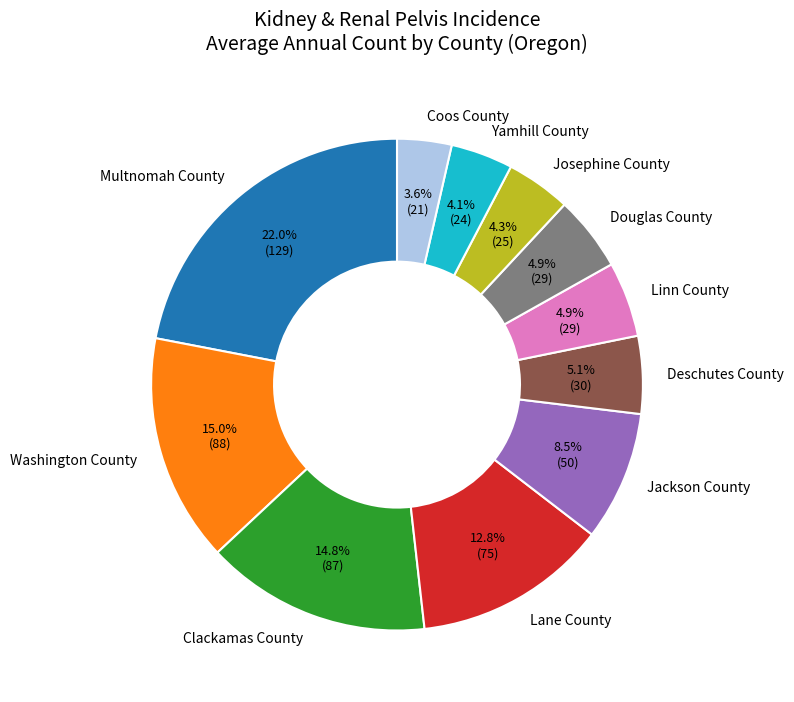

To the nearest percent, what is the combined percentage of Washington County and Lane County?

28%